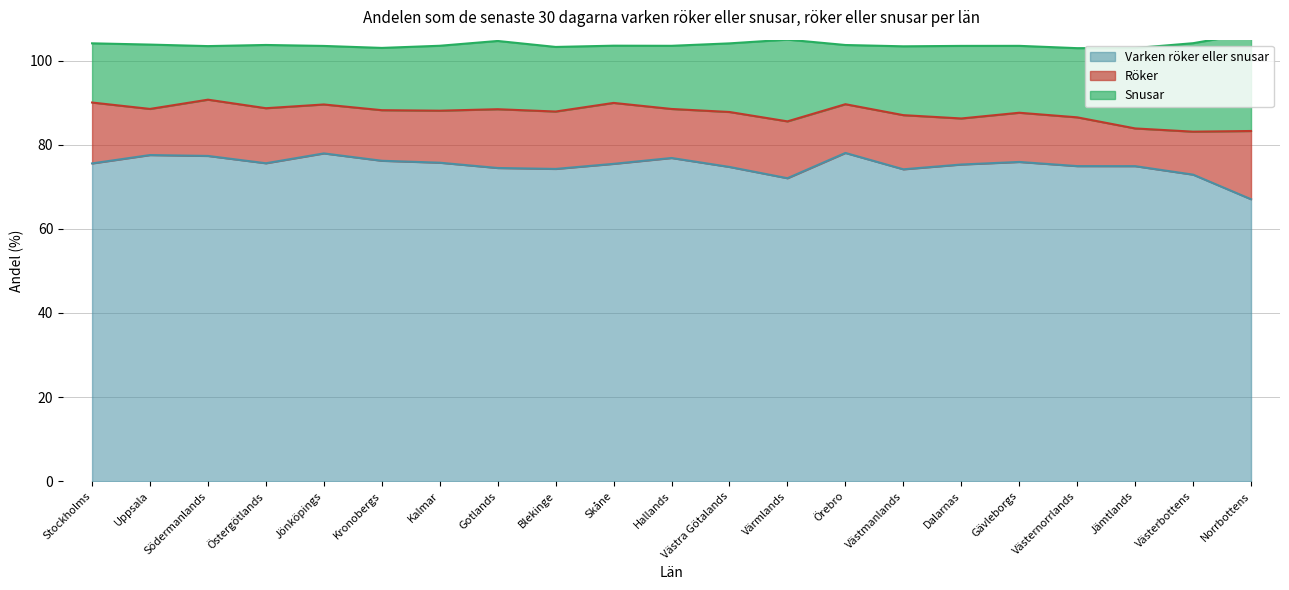

After their last crossing, which series has the higher values: Röker or Snusar?

Snusar